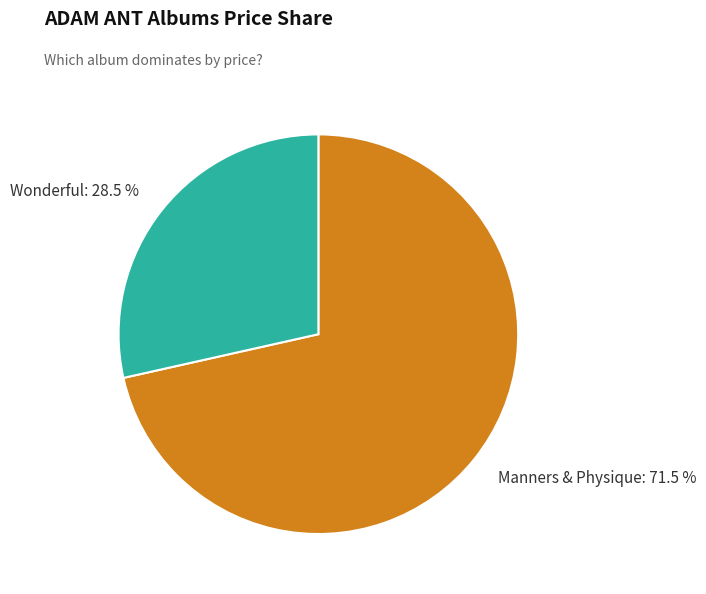

To the nearest percent, what is the difference between the largest and smallest slice percentages?

43%